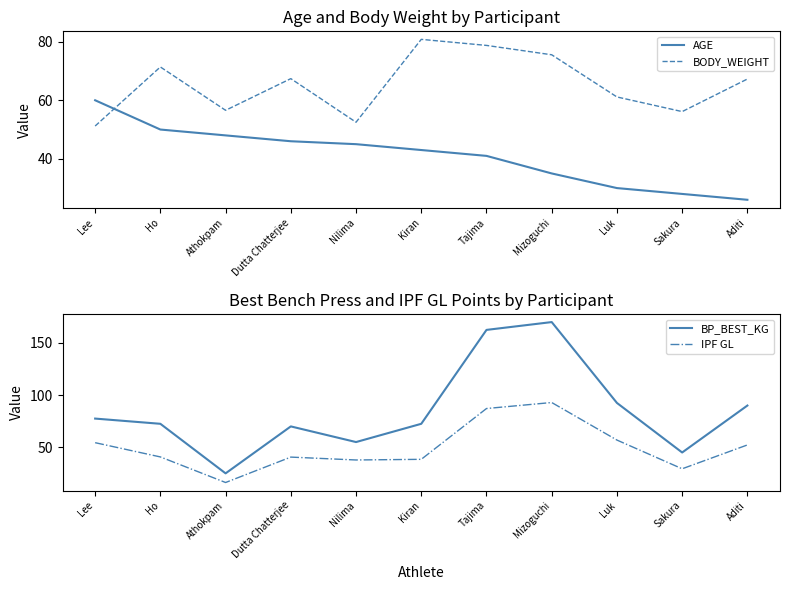

What is the total value across all series at Dutta Chatterjee?

224.0